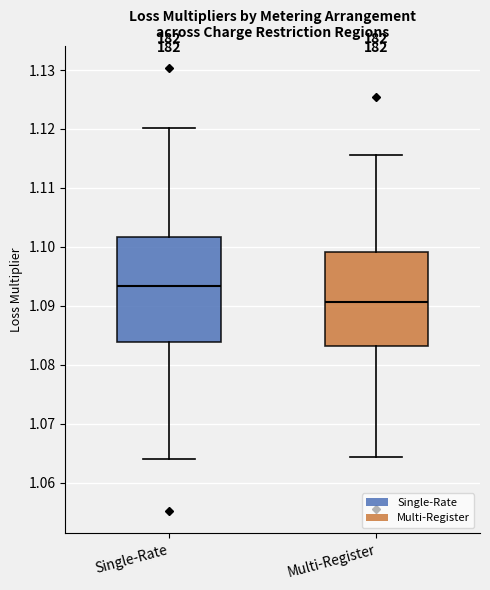

Where is the lower edge of the box for Single-Rate on the y-axis? The values are not printed on the chart, so give them approximately, as read against the axis.

1.084